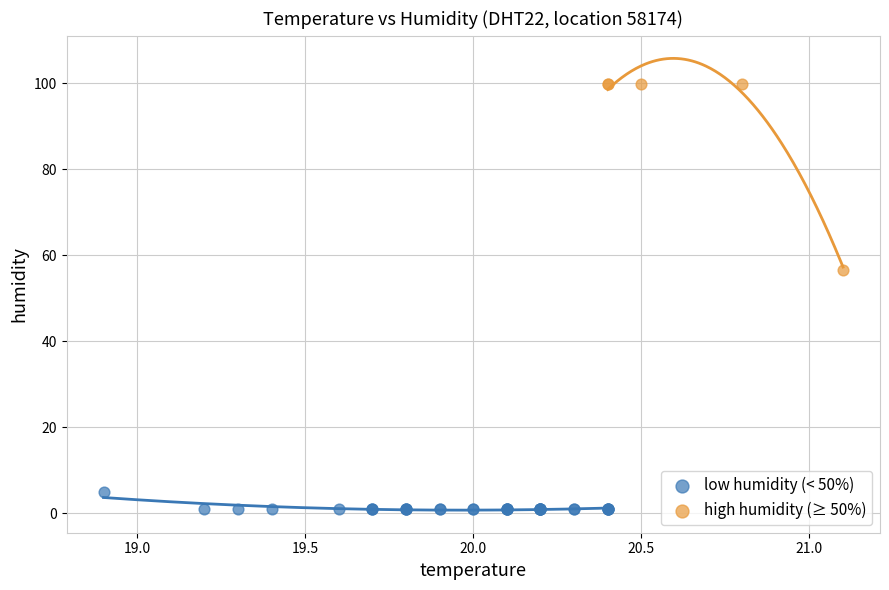

Which series contains the highest Y value?

high humidity (≥ 50%)